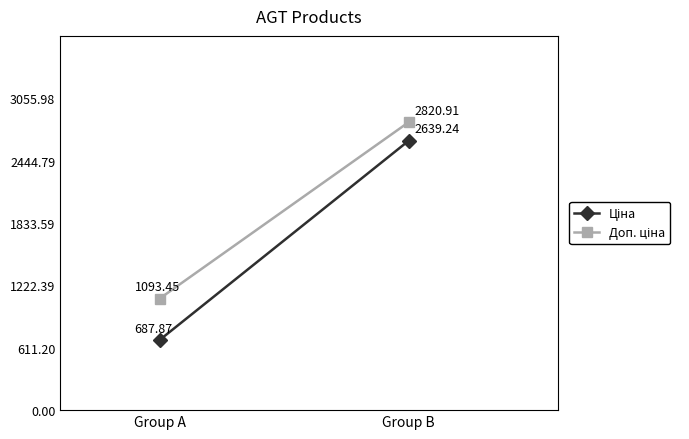

Between Group A and Group B, which series saw the biggest shift?

Ціна